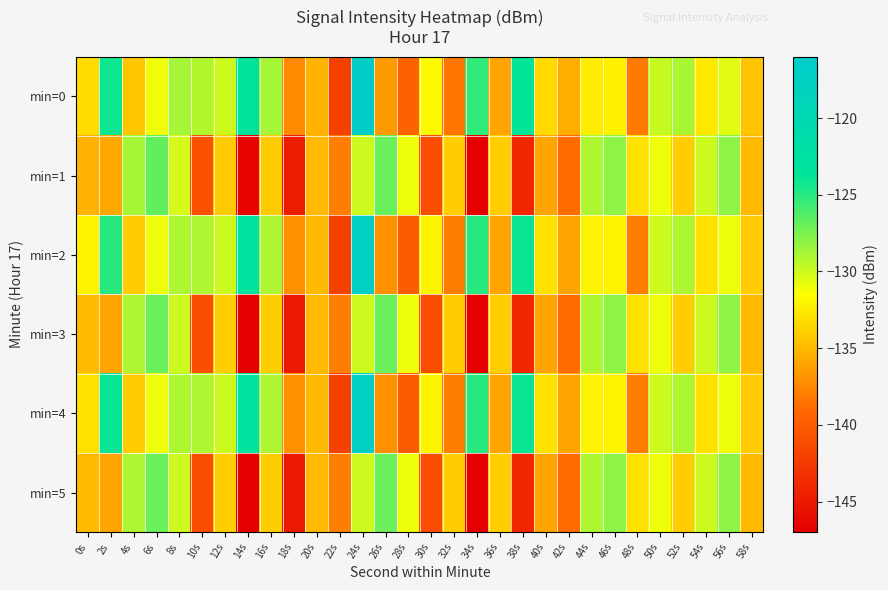

Reading left to right, extract all data points from this chart.

min=0: 0s=-133.2	2s=-124.1	4s=-134.4	6s=-131.0	8s=-128.7	10s=-129.1	12s=-130.0	14s=-123.2	16s=-128.8	18s=-137.4	20s=-135.4	22s=-142.1	24s=-117.0	26s=-136.5	28s=-139.5	30s=-131.8	32s=-138.3	34s=-125.2	36s=-136.0	38s=-123.8	40s=-133.4	42s=-135.6	44s=-132.4	46s=-132.1	48s=-138.3	50s=-129.7	52s=-128.9	54s=-132.6	56s=-130.6	58s=-134.5
min=1: 0s=-135.3	2s=-135.8	4s=-128.8	6s=-126.7	8s=-130.2	10s=-140.7	12s=-134.2	14s=-146.7	16s=-134.2	18s=-144.8	20s=-135.0	22s=-138.0	24s=-130.0	26s=-127.0	28s=-131.0	30s=-141.0	32s=-134.0	34s=-147.0	36s=-134.0	38s=-144.0	40s=-136.0	42s=-139.0	44s=-129.0	46s=-128.0	48s=-133.0	50s=-131.0	52s=-134.0	54s=-130.0	56s=-128.0	58s=-135.0
min=2: 0s=-132.0	2s=-125.0	4s=-134.0	6s=-131.0	8s=-129.0	10s=-129.0	12s=-130.0	14s=-123.0	16s=-129.0	18s=-137.0	20s=-135.0	22s=-142.0	24s=-117.0	26s=-137.0	28s=-140.0	30s=-132.0	32s=-138.0	34s=-125.0	36s=-136.0	38s=-124.0	40s=-133.0	42s=-136.0	44s=-132.0	46s=-132.0	48s=-138.0	50s=-130.0	52s=-129.0	54s=-133.0	56s=-131.0	58s=-134.0
min=3: 0s=-135.0	2s=-136.0	4s=-129.0	6s=-127.0	8s=-130.0	10s=-141.0	12s=-134.0	14s=-147.0	16s=-134.0	18s=-145.0	20s=-135.0	22s=-138.0	24s=-130.0	26s=-127.0	28s=-131.0	30s=-141.0	32s=-134.0	34s=-147.0	36s=-134.0	38s=-144.0	40s=-136.0	42s=-139.0	44s=-129.0	46s=-128.0	48s=-133.0	50s=-131.0	52s=-134.0	54s=-130.0	56s=-128.0	58s=-135.0
min=4: 0s=-133.0	2s=-124.0	4s=-134.0	6s=-131.0	8s=-129.0	10s=-129.0	12s=-130.0	14s=-123.0	16s=-129.0	18s=-137.0	20s=-135.0	22s=-142.0	24s=-117.0	26s=-137.0	28s=-140.0	30s=-132.0	32s=-138.0	34s=-125.0	36s=-136.0	38s=-124.0	40s=-133.0	42s=-136.0	44s=-132.0	46s=-132.0	48s=-138.0	50s=-130.0	52s=-129.0	54s=-133.0	56s=-131.0	58s=-134.0
min=5: 0s=-135.0	2s=-136.0	4s=-129.0	6s=-127.0	8s=-130.0	10s=-141.0	12s=-134.0	14s=-147.0	16s=-134.0	18s=-145.0	20s=-135.0	22s=-138.0	24s=-130.0	26s=-127.0	28s=-131.0	30s=-141.0	32s=-134.0	34s=-147.0	36s=-134.0	38s=-144.0	40s=-136.0	42s=-139.0	44s=-129.0	46s=-128.0	48s=-133.0	50s=-131.0	52s=-134.0	54s=-130.0	56s=-128.0	58s=-135.0